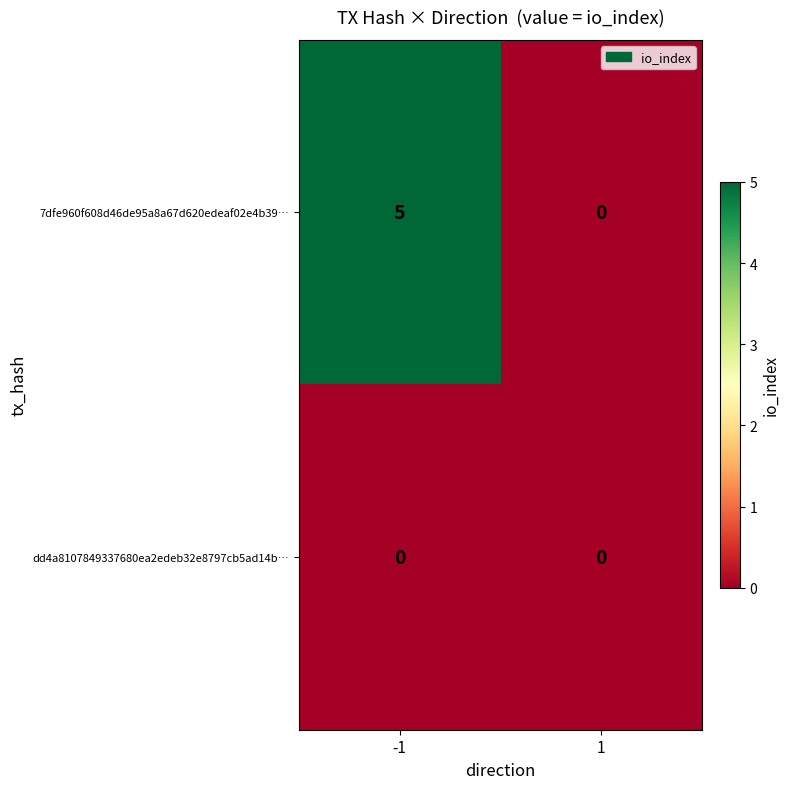

Reading left to right, extract all data points from this chart.

7dfe960f608d46de95a8a67d620edeaf02e4b39…: 5	0
dd4a8107849337680ea2edeb32e8797cb5ad14b…: 0	0